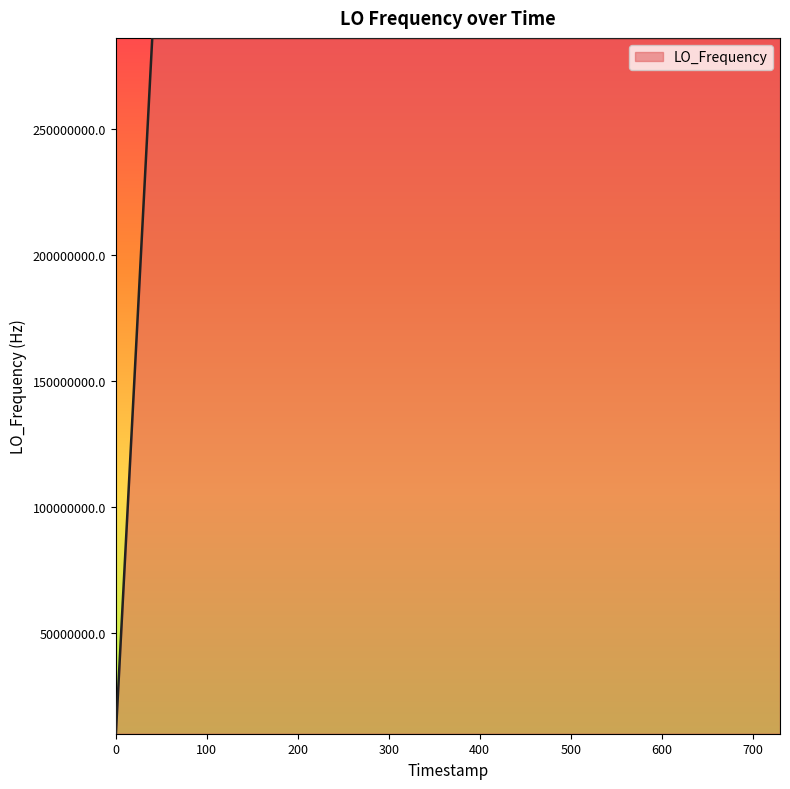

What is the greatest value displayed?

286046991.1